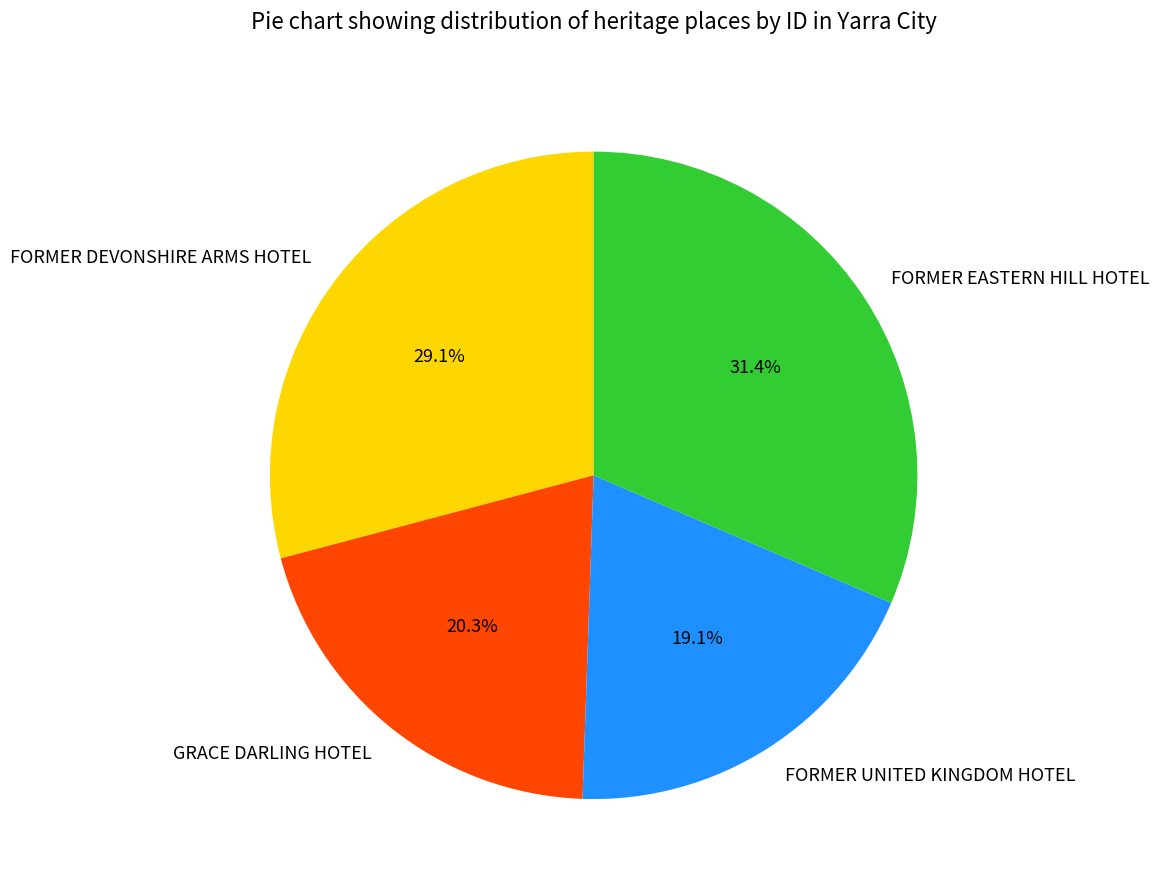

To the nearest percent, what is the difference between the largest and smallest slice percentages?

12%